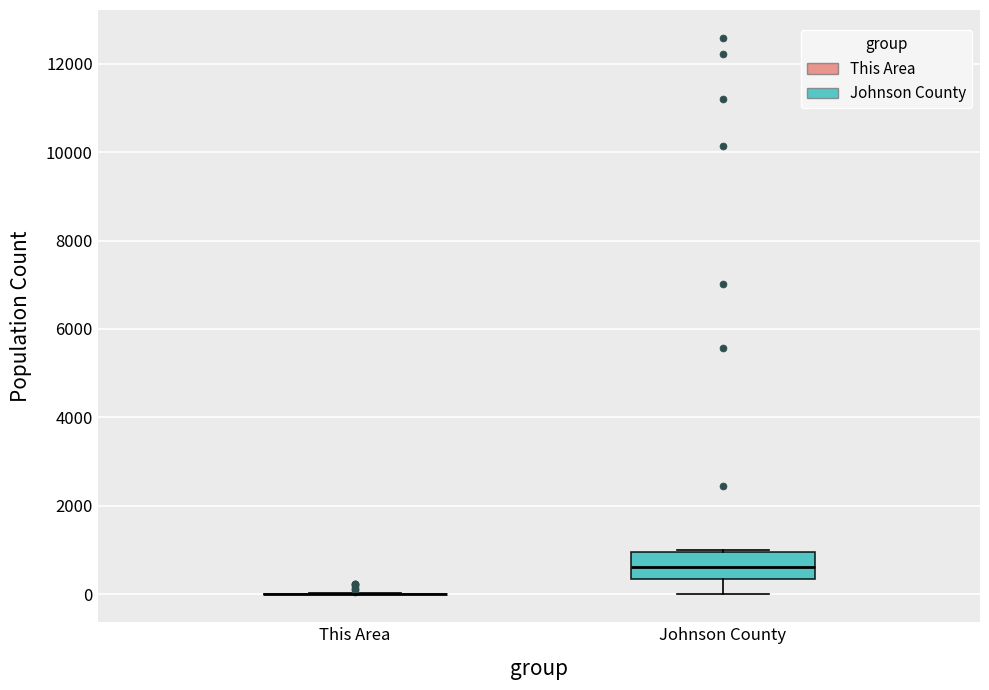

Comparing the boxes themselves (not the whiskers), which one is the tallest?

Johnson County